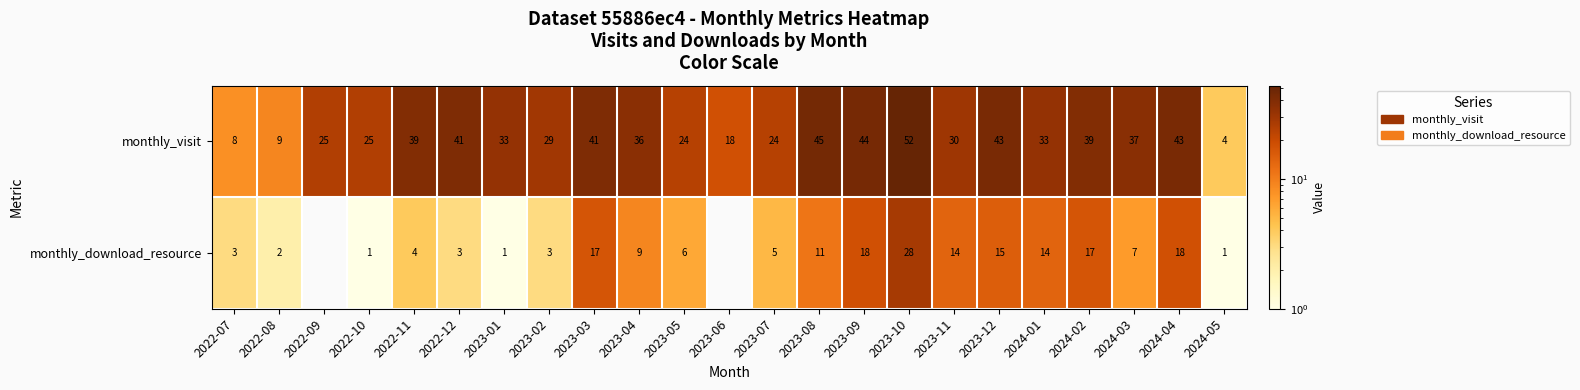

How many data points in monthly_visit are less than 33?

10